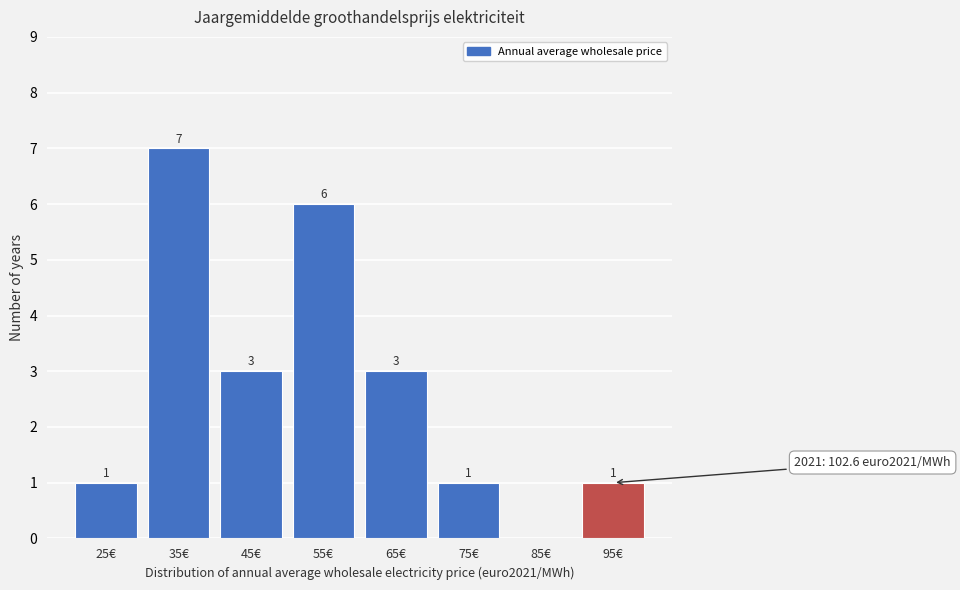

Reading left to right, list all the values displayed in this chart.

25€=1	35€=7	45€=3	55€=6	65€=3	75€=1	85€=0	95€=1